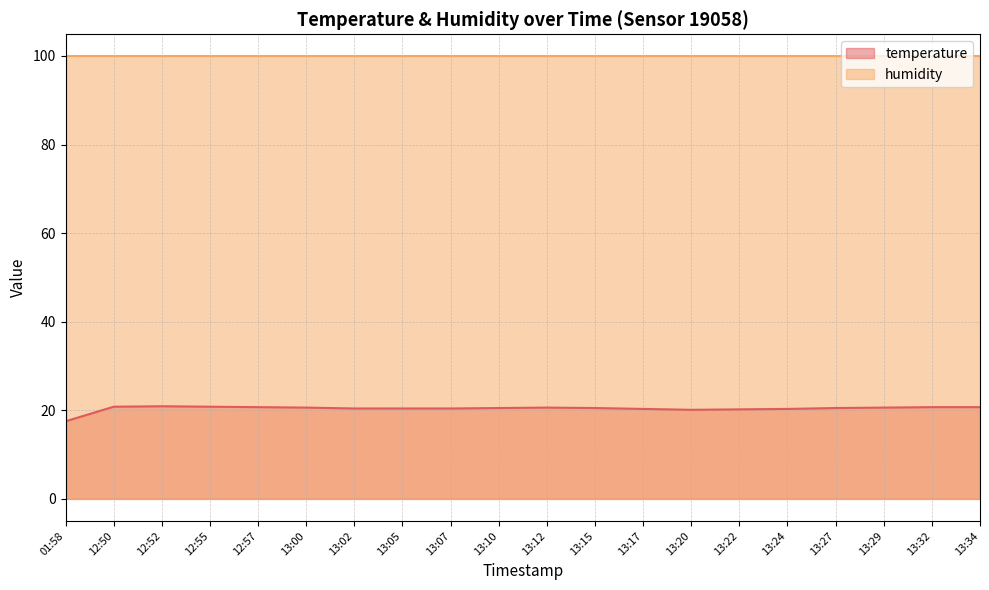

Reading left to right, what are all the values shown in this chart?

01:58=17.5	12:50=20.8	12:52=20.9	12:55=20.8	12:57=20.7	13:00=20.6	13:02=20.4	13:05=20.4	13:07=20.4	13:10=20.5	13:12=20.6	13:15=20.5	13:17=20.3	13:20=20.1	13:22=20.2	13:24=20.3	13:27=20.5	13:29=20.6	13:32=20.7	13:34=20.7